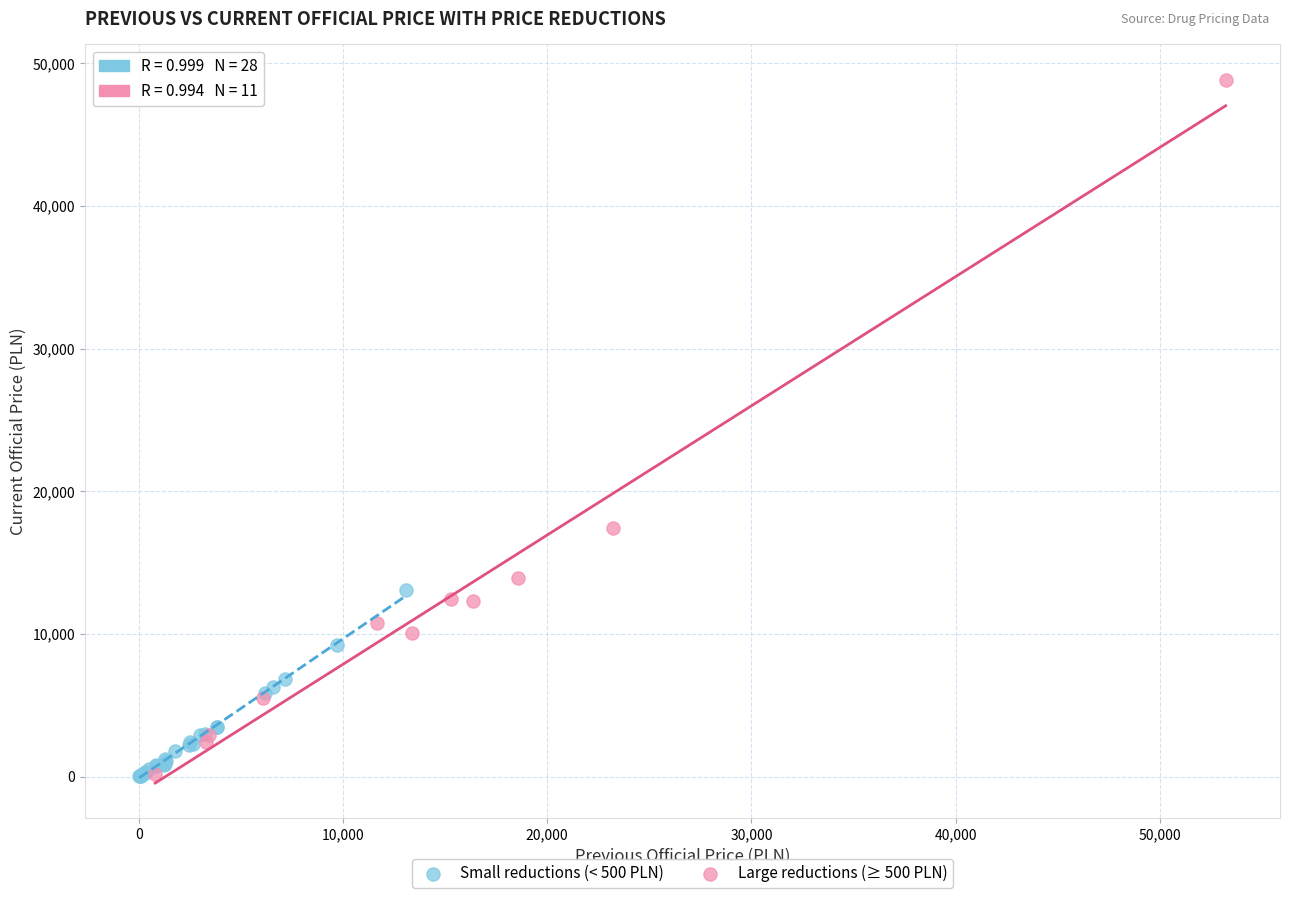

What are all the series names shown in the legend?

Small reductions (< 500 PLN), Large reductions (≥ 500 PLN)